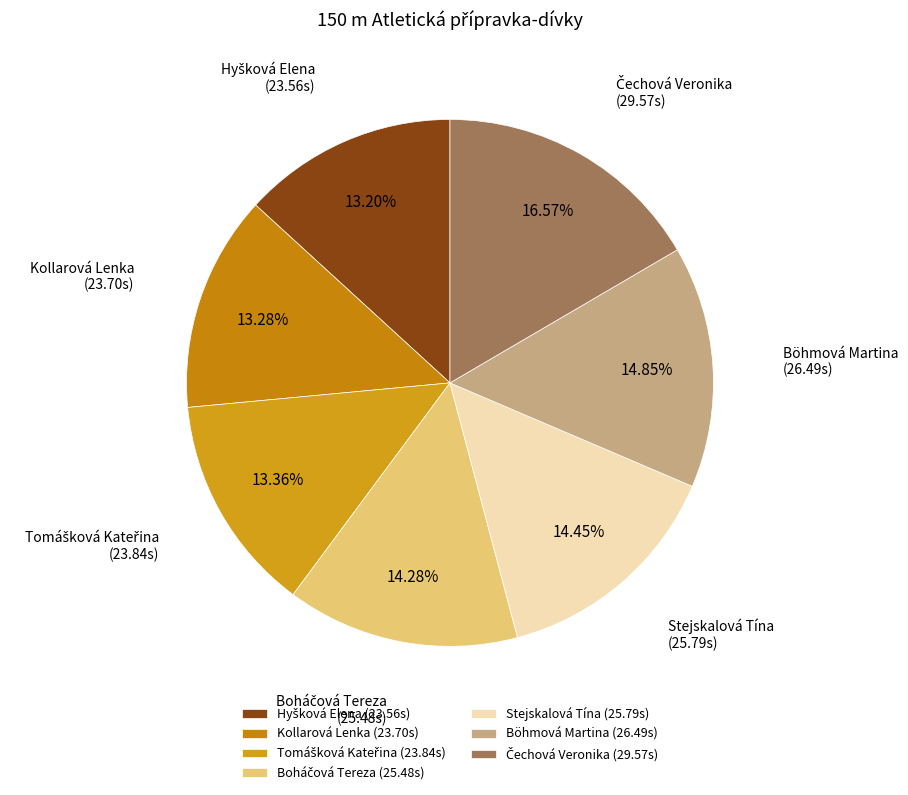

Is it true that Kollarová Lenka is 22% of the pie?

False